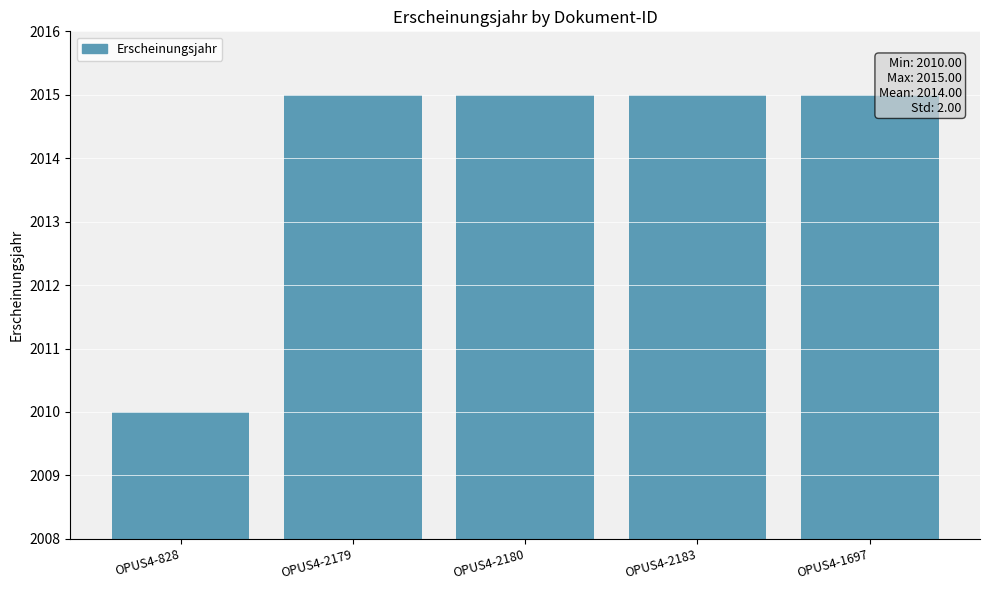

Approximately how many times larger is the value at OPUS4-2183 compared to OPUS4-2179?

1.0